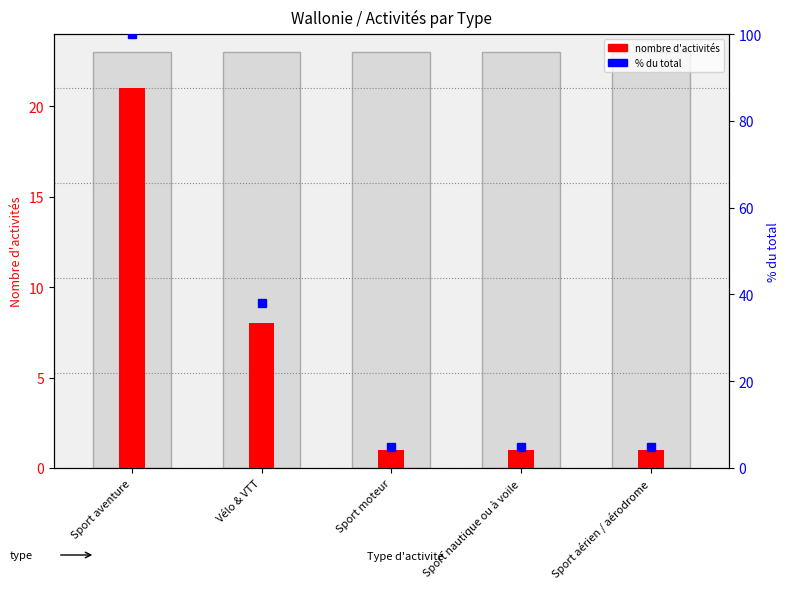

Count the number of categories in the chart.

5